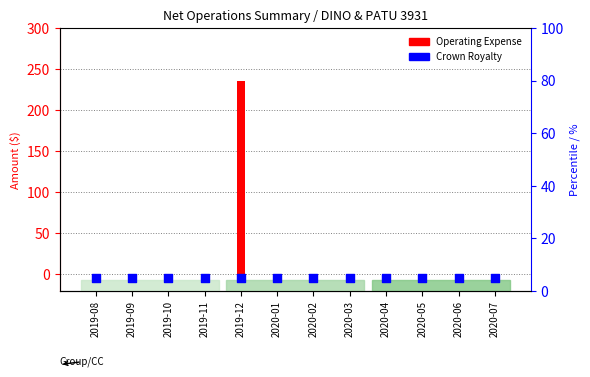

What are all the series names shown in the legend?

Operating Expense, Crown Royalty